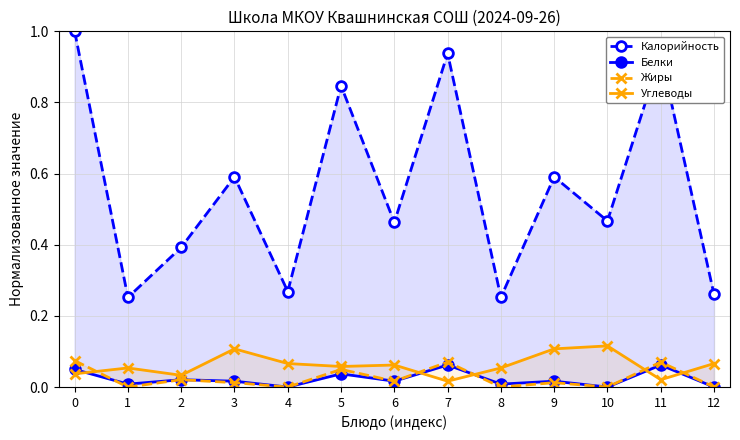

What are all the series names shown in the legend?

Калорийность, Белки, Жиры, Углеводы